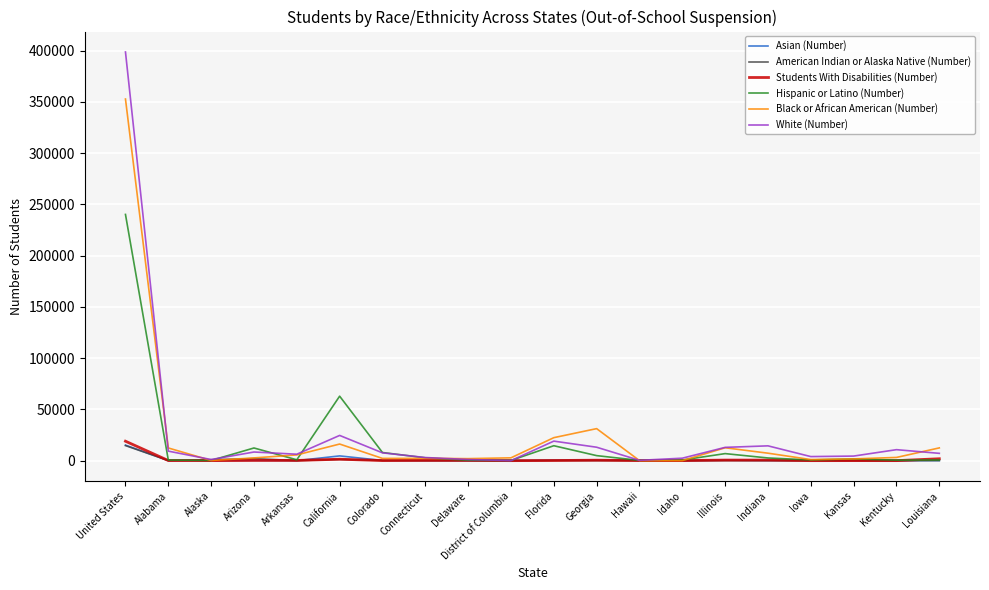

Which series has the widest spread of values?

White (Number)